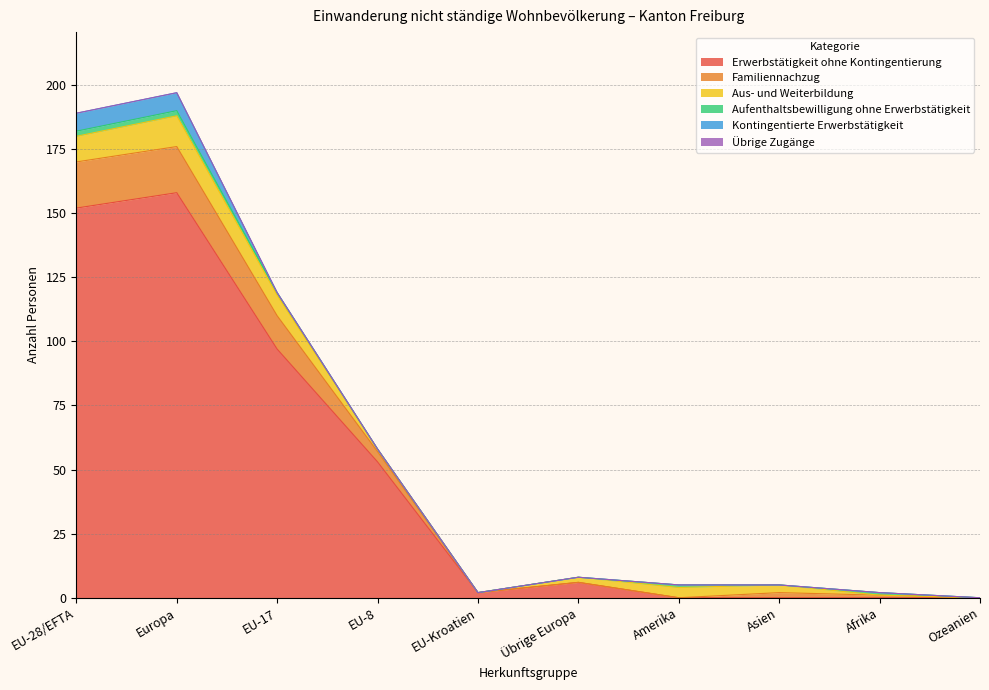

Between EU-17 and Ozeanien, which is larger?

EU-17